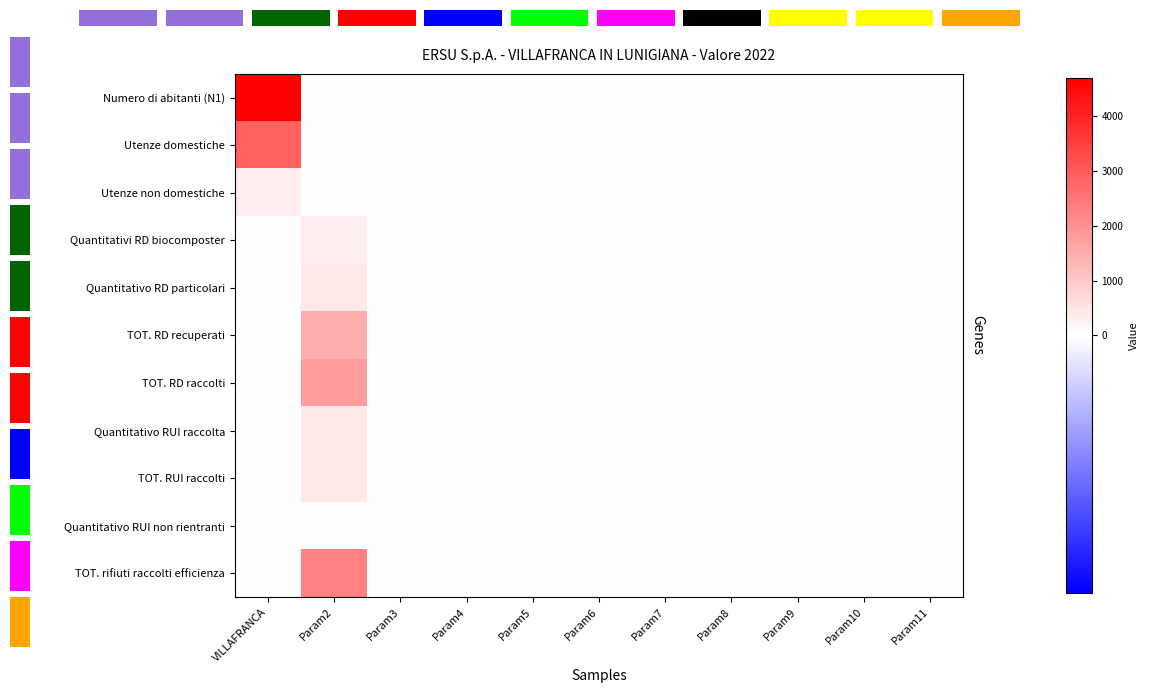

True or false: Quantitativi RD biocomposter has a value of 0.0 at Param11.

True